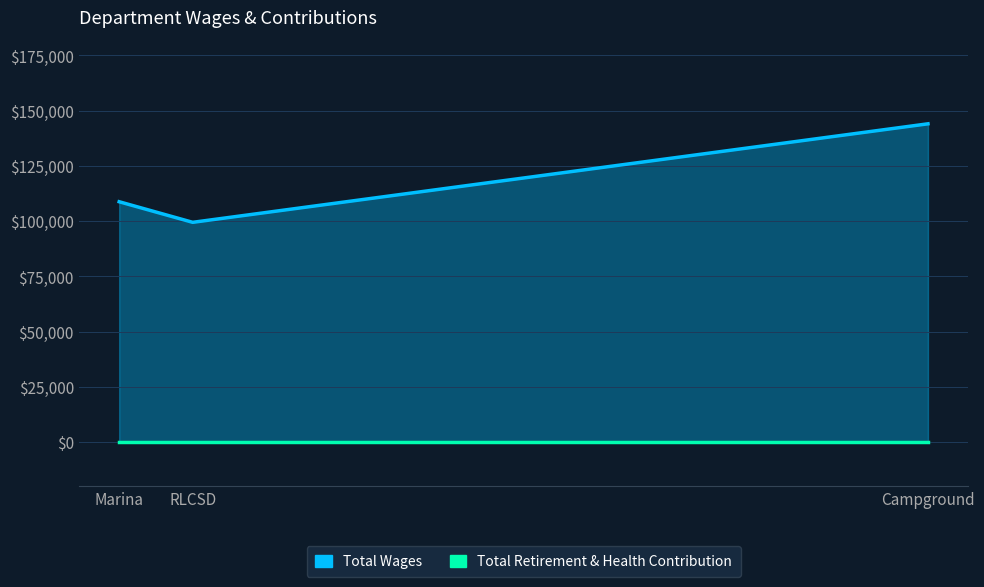

What are all the series names shown in the legend?

Total Wages, Total Retirement & Health Contribution